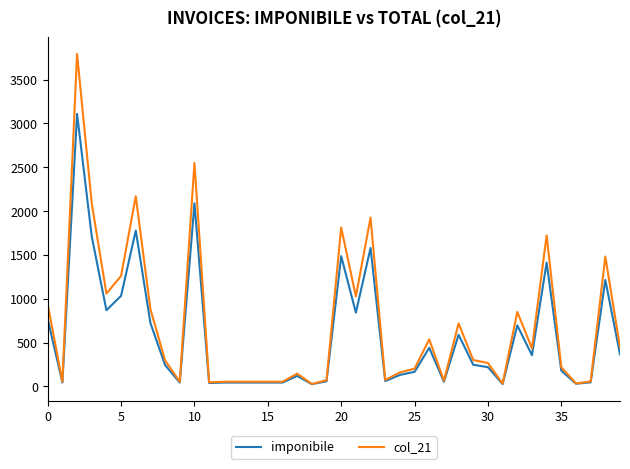

What is the maximum value for col_21?

3792.5